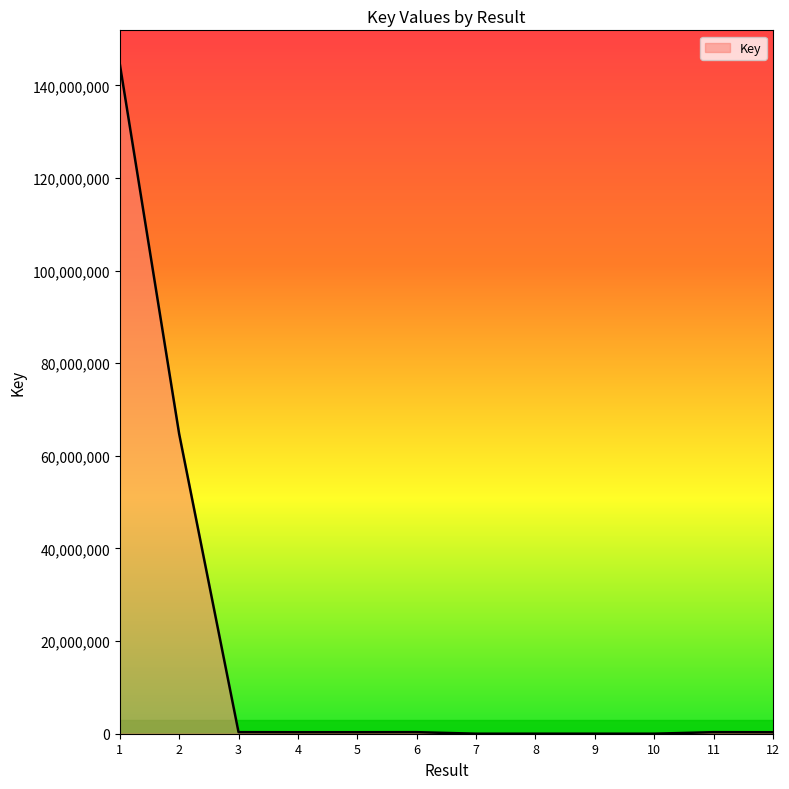

What is the maximum value shown in the chart?

144637348